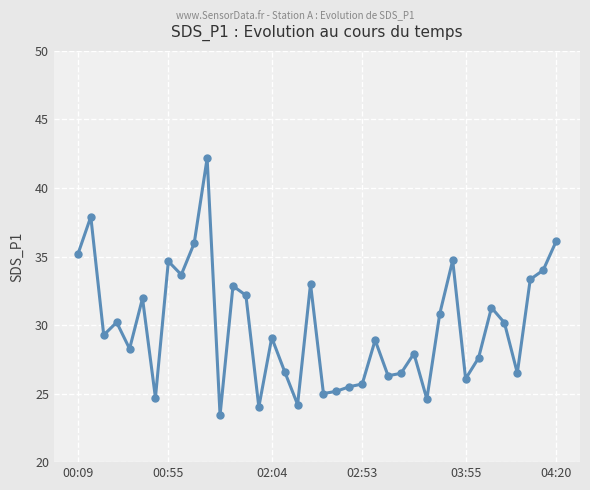

What is the minimum value shown in the chart?

23.4